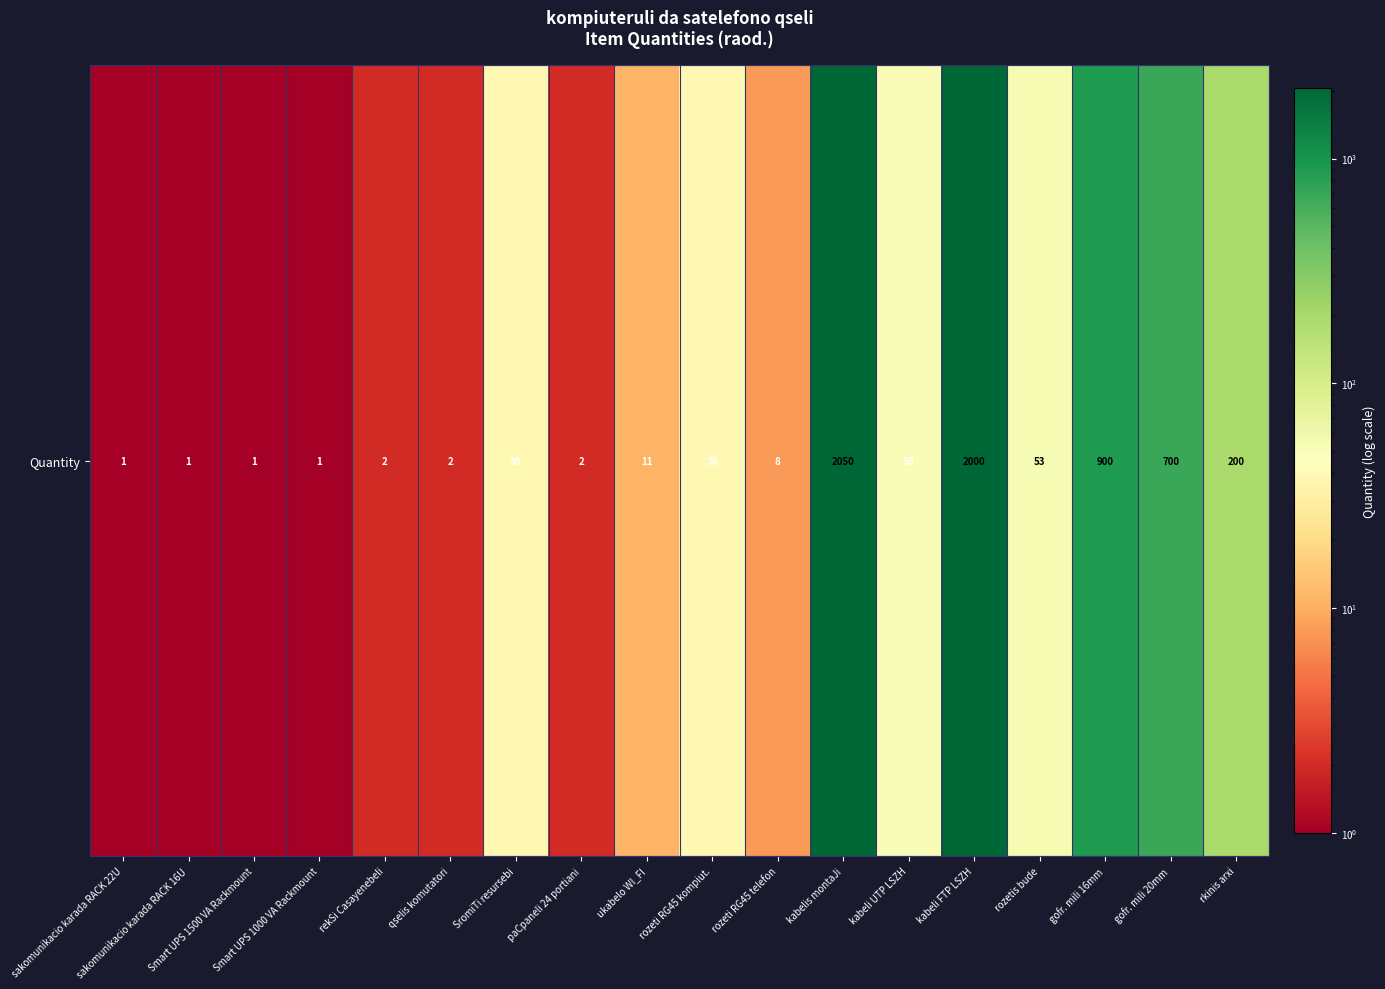

Between rozeti RG45 kompiut. and Smart UPS 1000 VA Rackmount, which is larger?

rozeti RG45 kompiut.